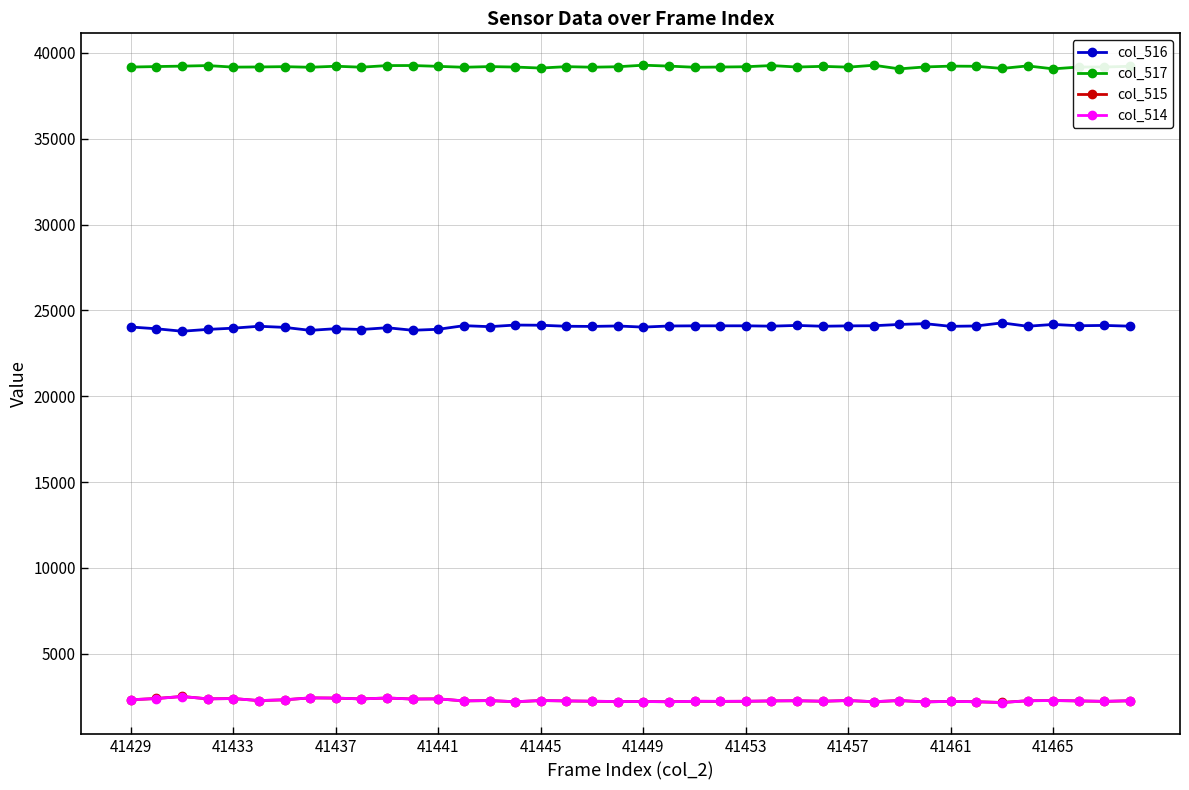

True or false: col_517 and col_514 intersect in this chart.

False